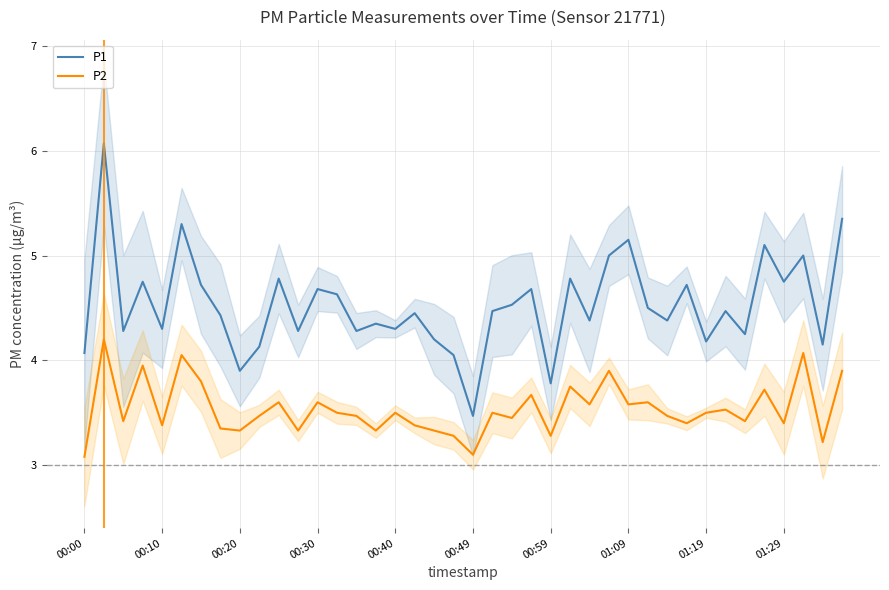

At which label is P2 closest to 3?

00:00